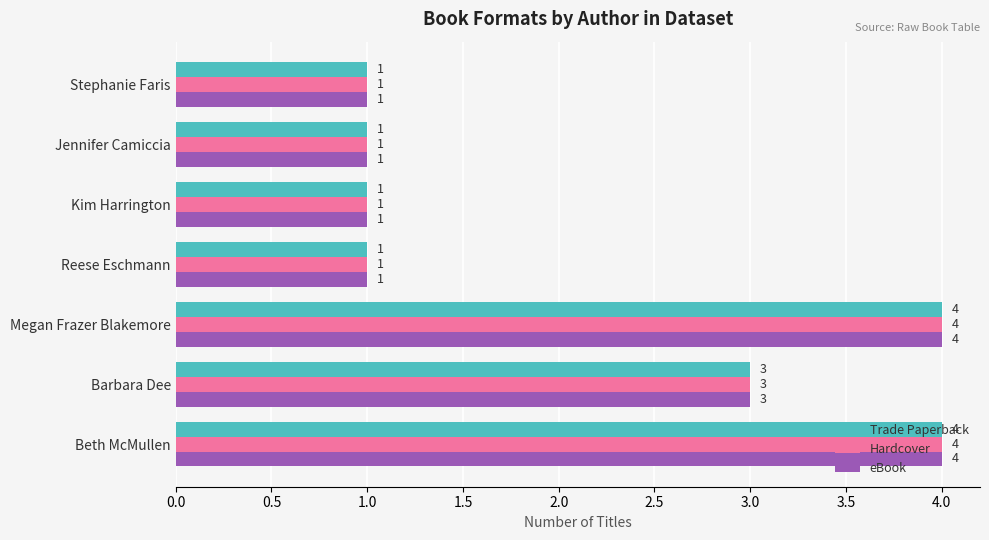

How many eBook values are between 1 and 4?

7